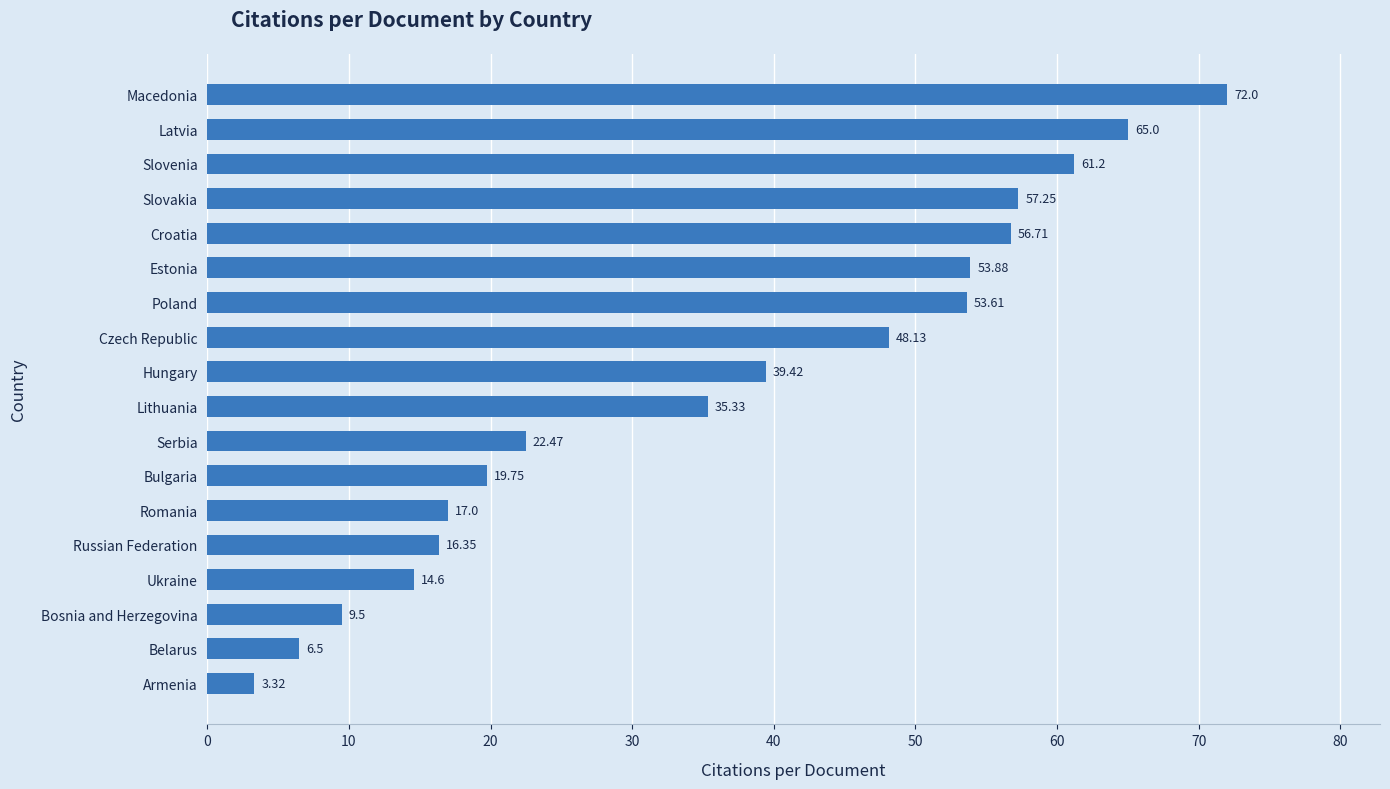

What is the change in value from Romania to Latvia?

+48.0